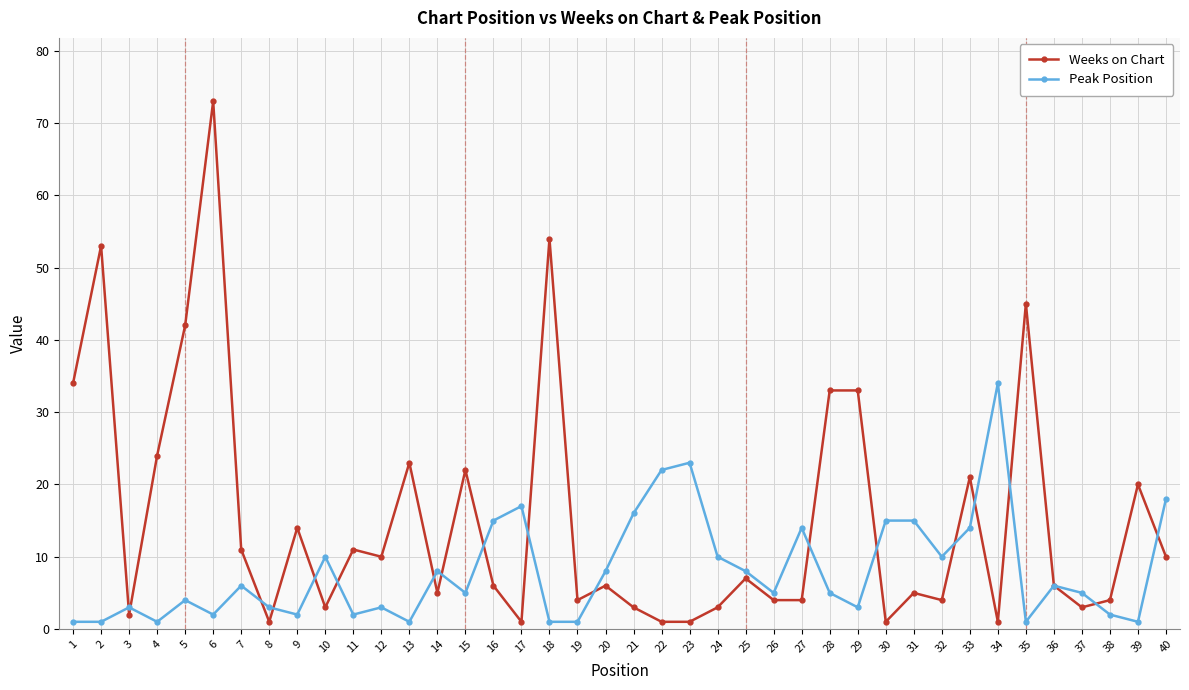

Is the value of Weeks on Chart at 8 greater than the value of Peak Position at 11?

No